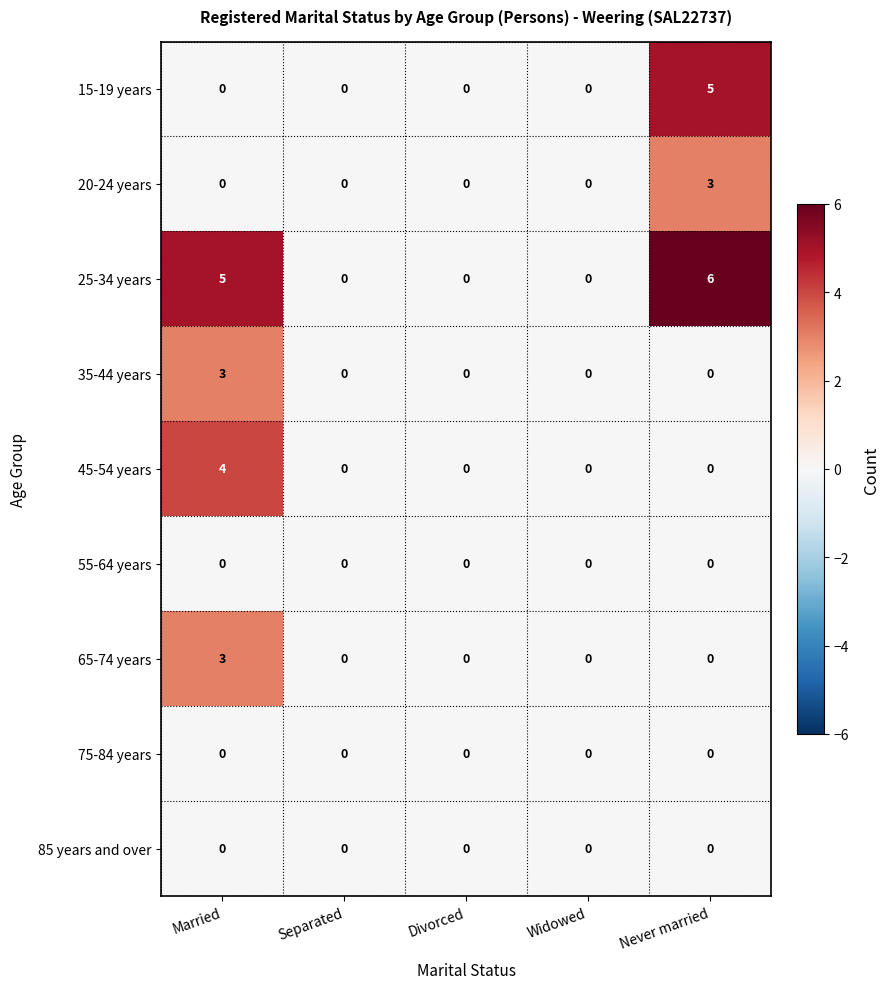

Is it true that 20-24 years equals 1 at Never married?

False